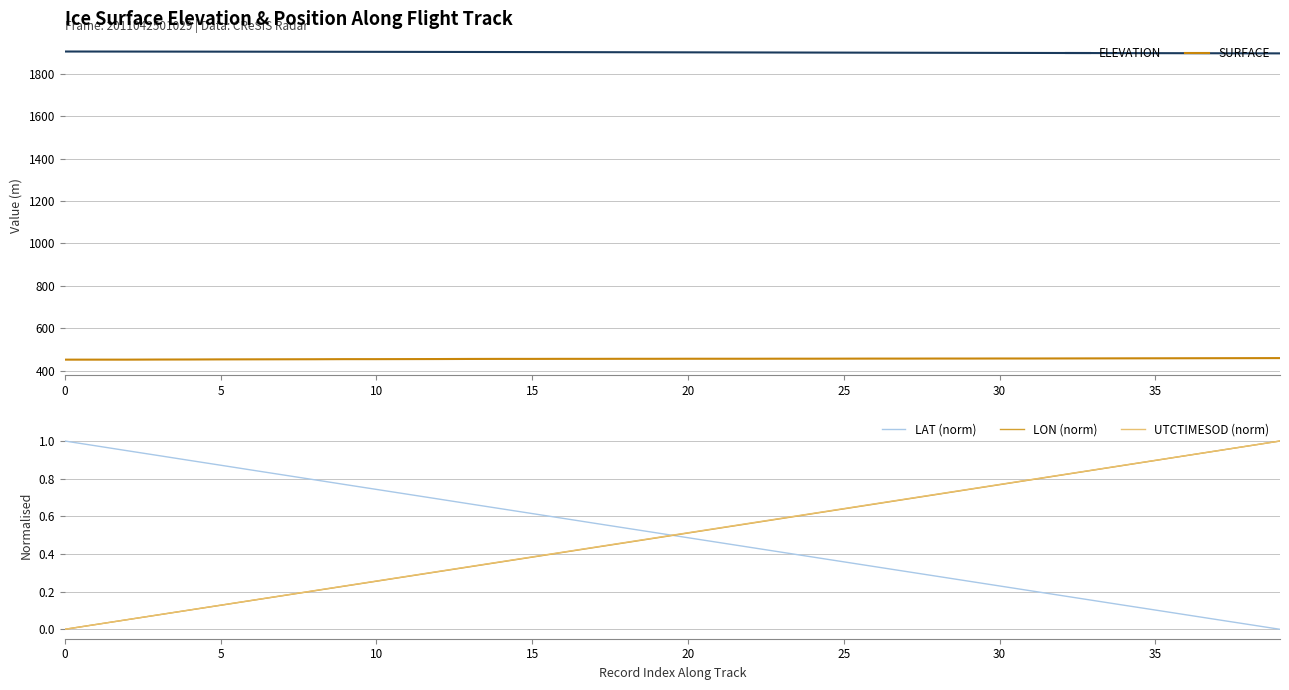

How many categories are shown in the chart?

40